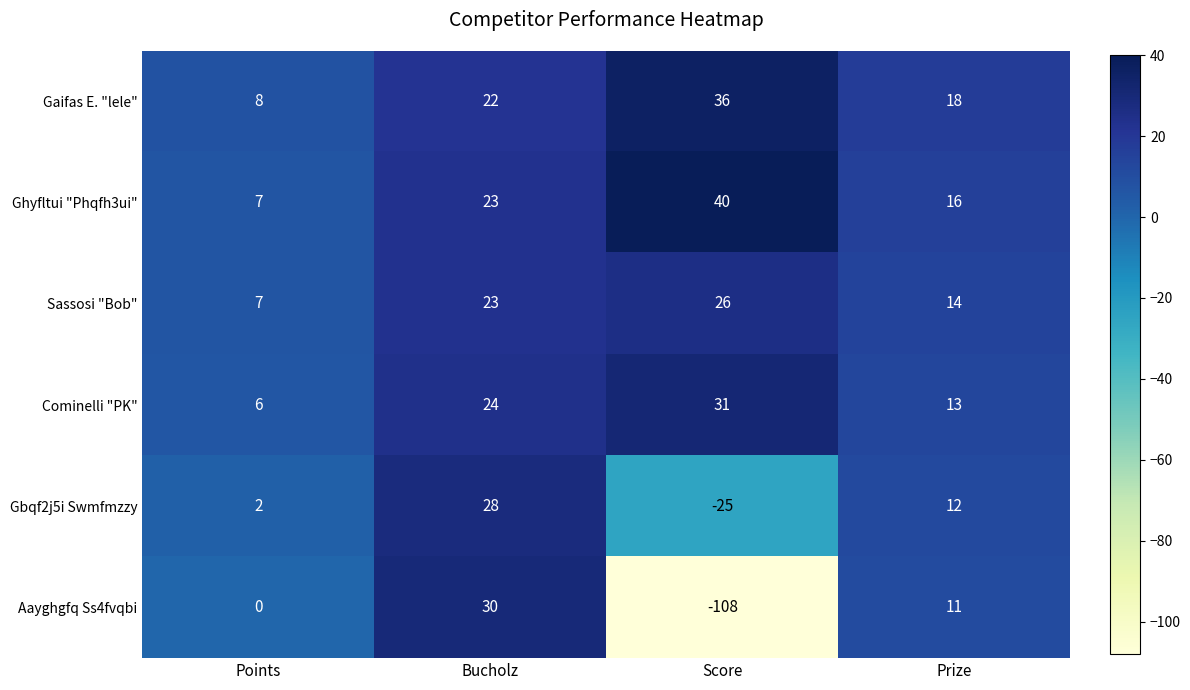

List the series in order of their peak value, highest first.

Ghyfltui "Phqfh3ui", Gaifas E. "lele", Cominelli "PK", Aayghgfq Ss4fvqbi, Gbqf2j5i Swmfmzzy, Sassosi "Bob"